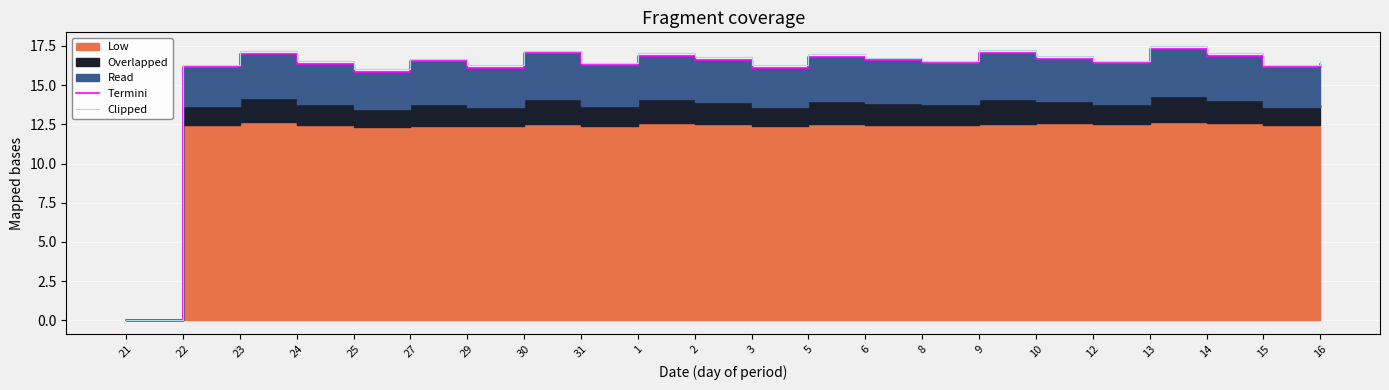

What is the total value across all series at 15?

32.4